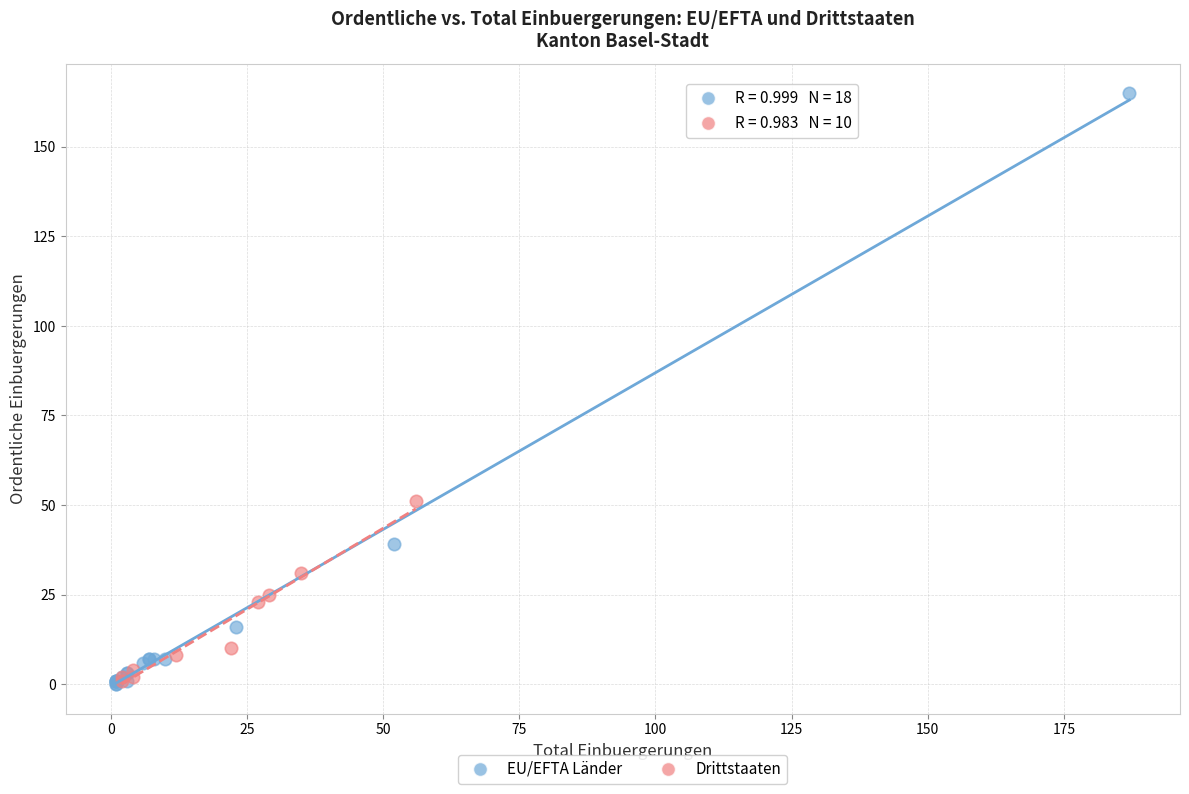

Which series contains the highest Y value?

EU/EFTA Länder